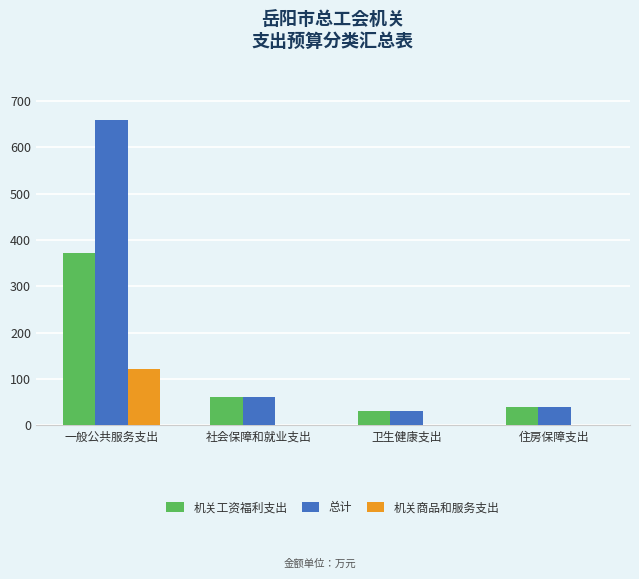

At which label is 总计 closest to 344?

社会保障和就业支出